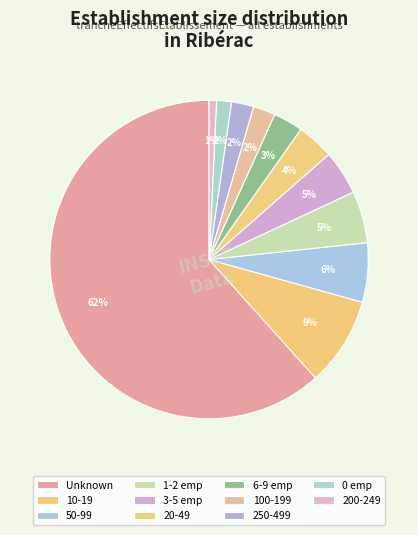

Which category has the biggest portion of the pie?

Unknown